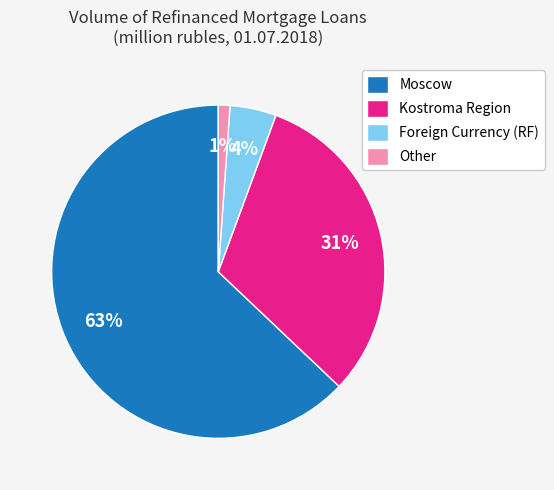

Between Moscow and Foreign Currency (RF), which is larger?

Moscow